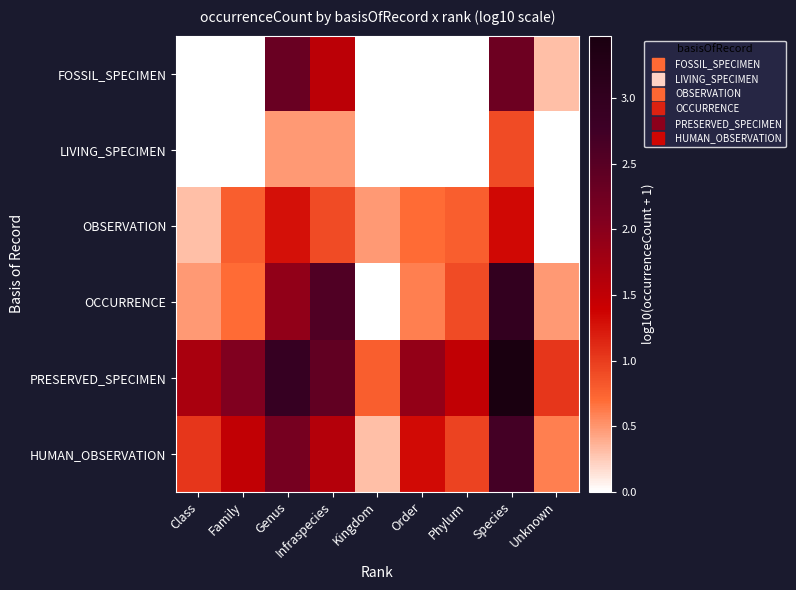

Rank the series by their maximum value, from lowest to highest.

LIVING_SPECIMEN, OBSERVATION, FOSSIL_SPECIMEN, HUMAN_OBSERVATION, OCCURRENCE, PRESERVED_SPECIMEN